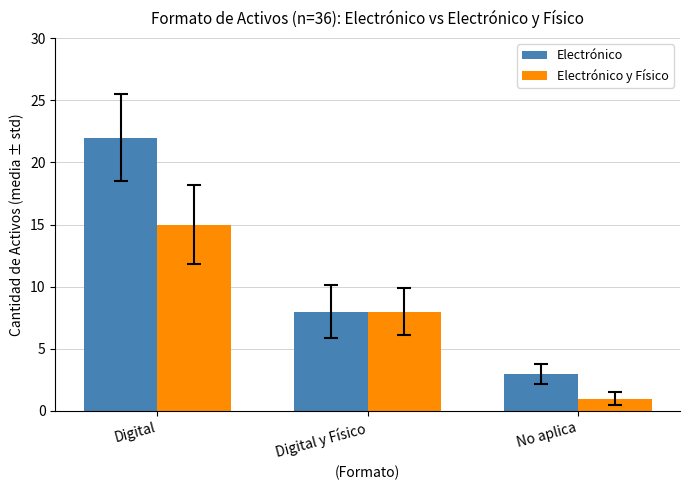

What is the average value of the Electrónico y Físico series?

8